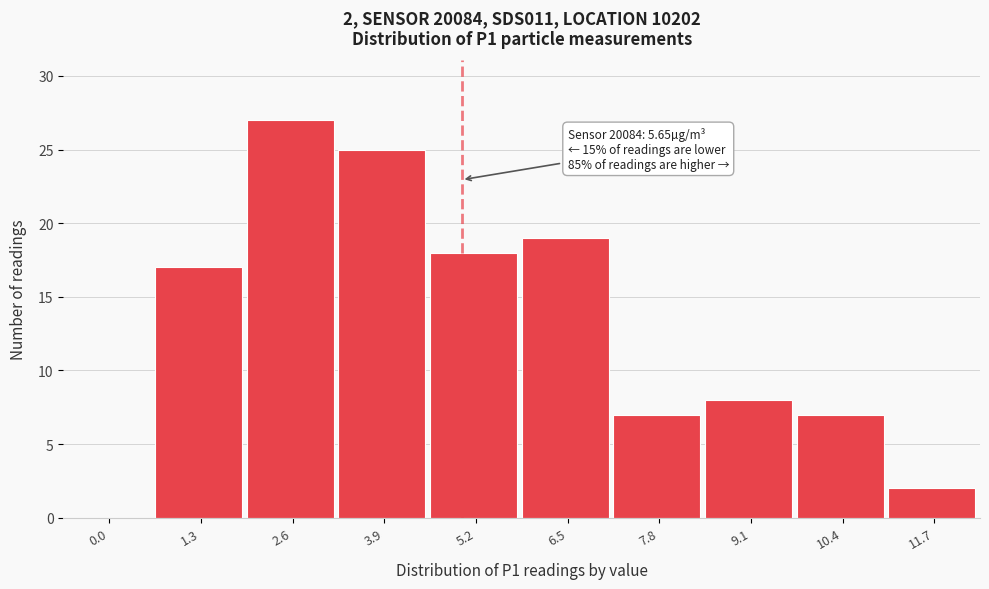

True or false: the data shows 41 at 2.6.

False